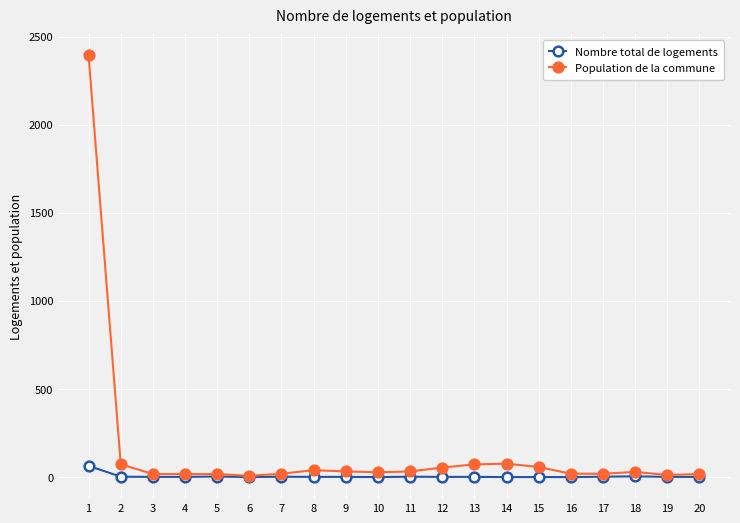

True or false: Population de la commune has a value of 19 at 16.

True